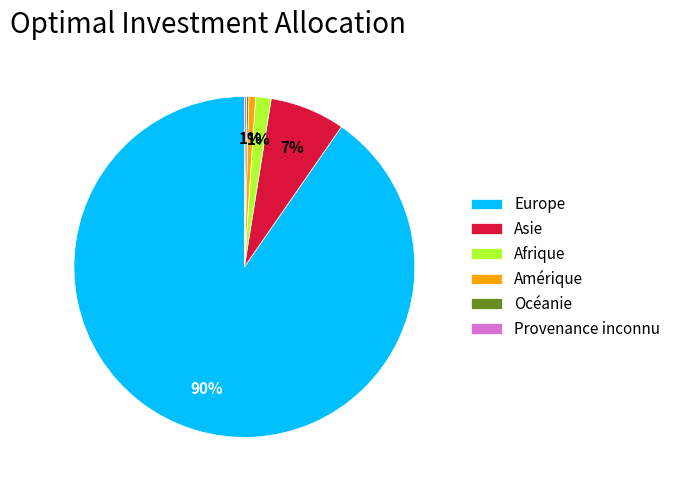

Which has a higher value, Amérique or Europe?

Europe